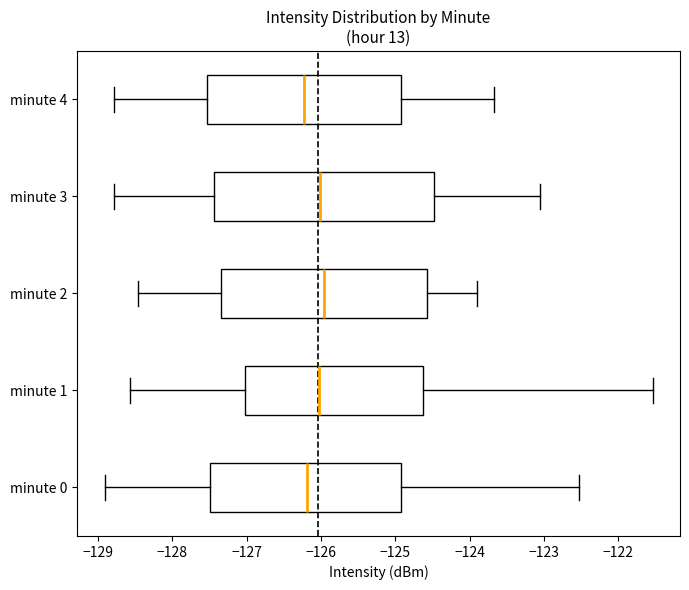

Where is the left edge of the box for minute 0 on the x-axis? The values are not printed on the chart, so give them approximately, as read against the axis.

-127.5